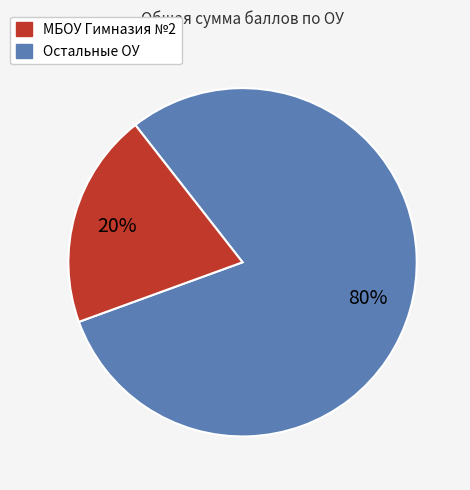

Does any single category account for the majority?

Yes